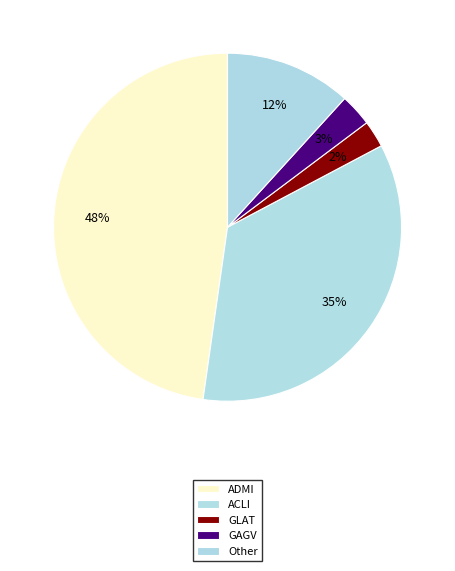

Is it true that Other is 4% of the pie?

False